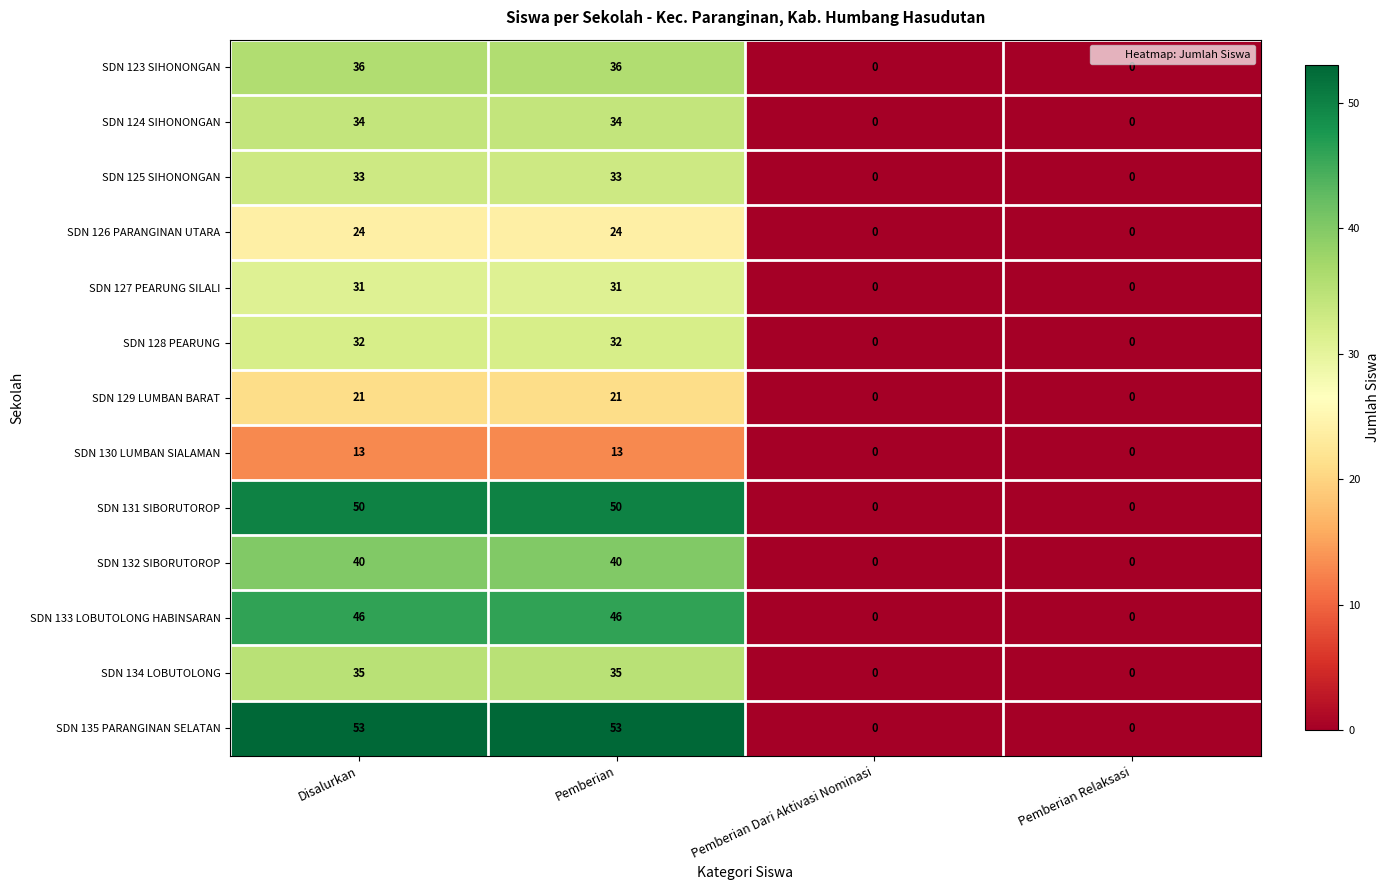

How many distinct data groups are displayed?

13